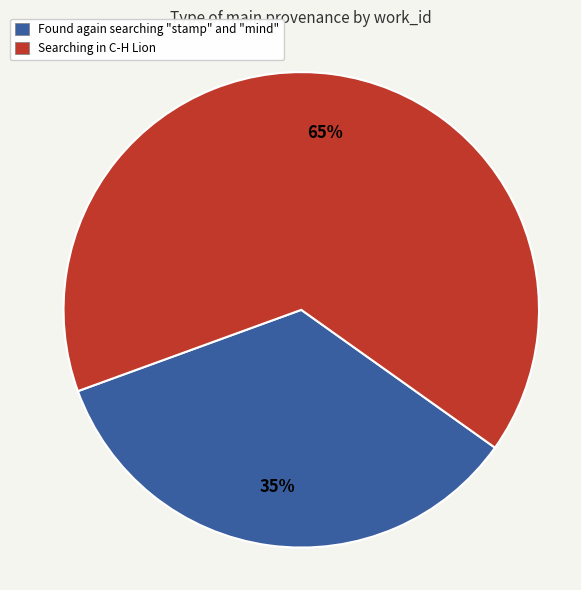

Combined, do Searching in C-H Lion and Found again searching "stamp" and "mind" account for over 50%?

Yes